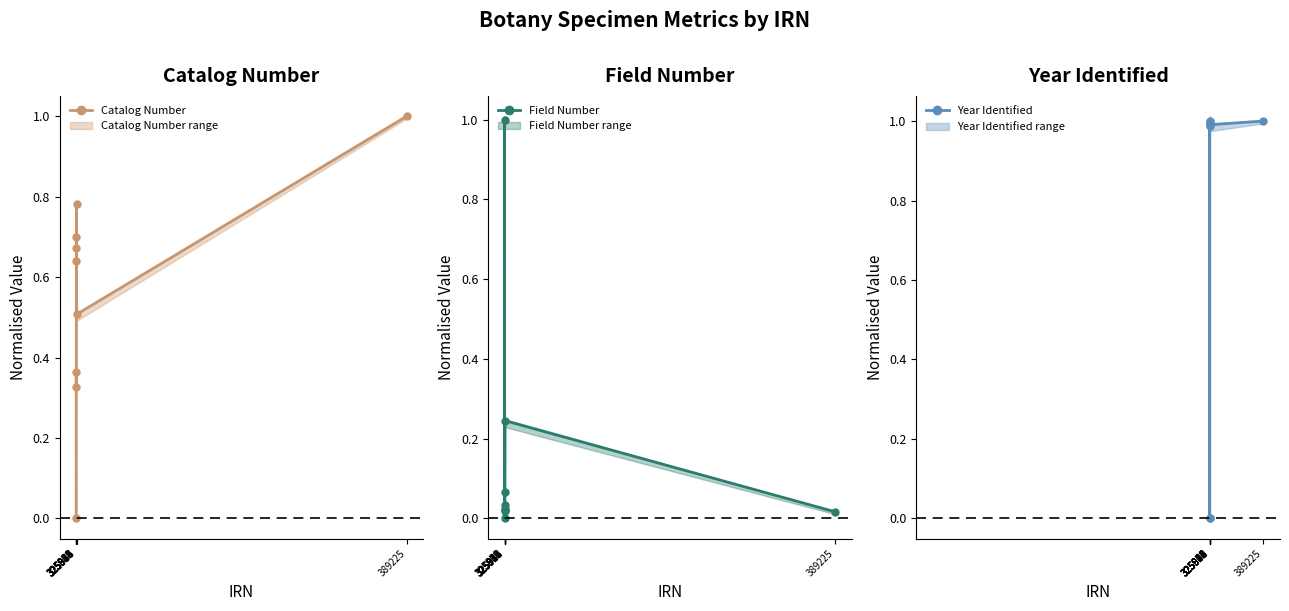

Which category has the lowest value in the Year Identified series?

325911